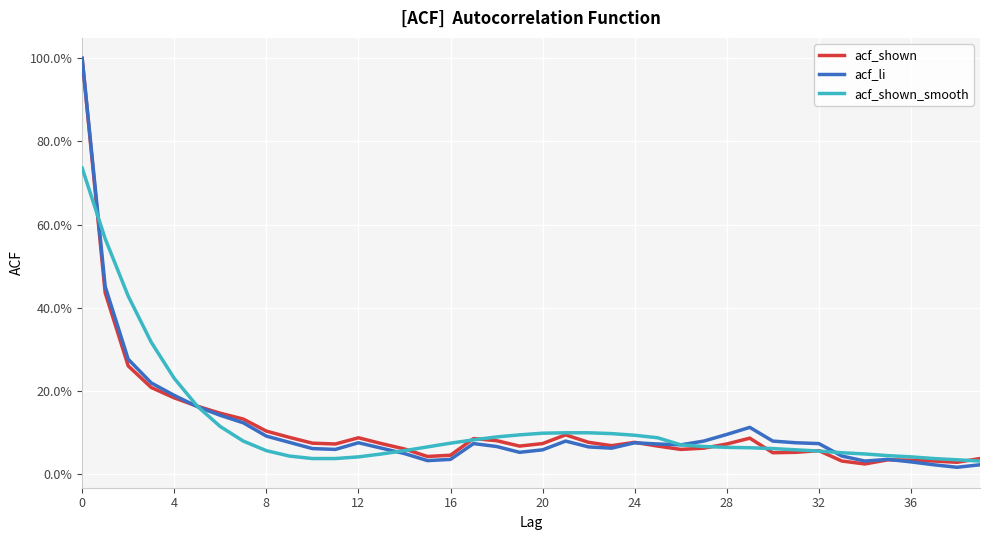

What is the label of the 40th point from the left?

39